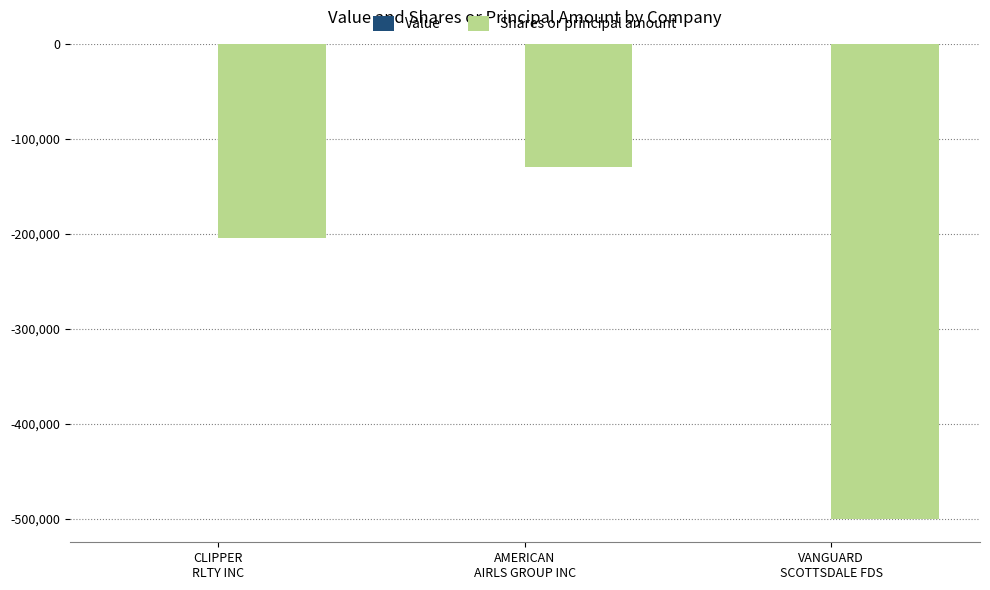

How many series are shown in this chart?

1